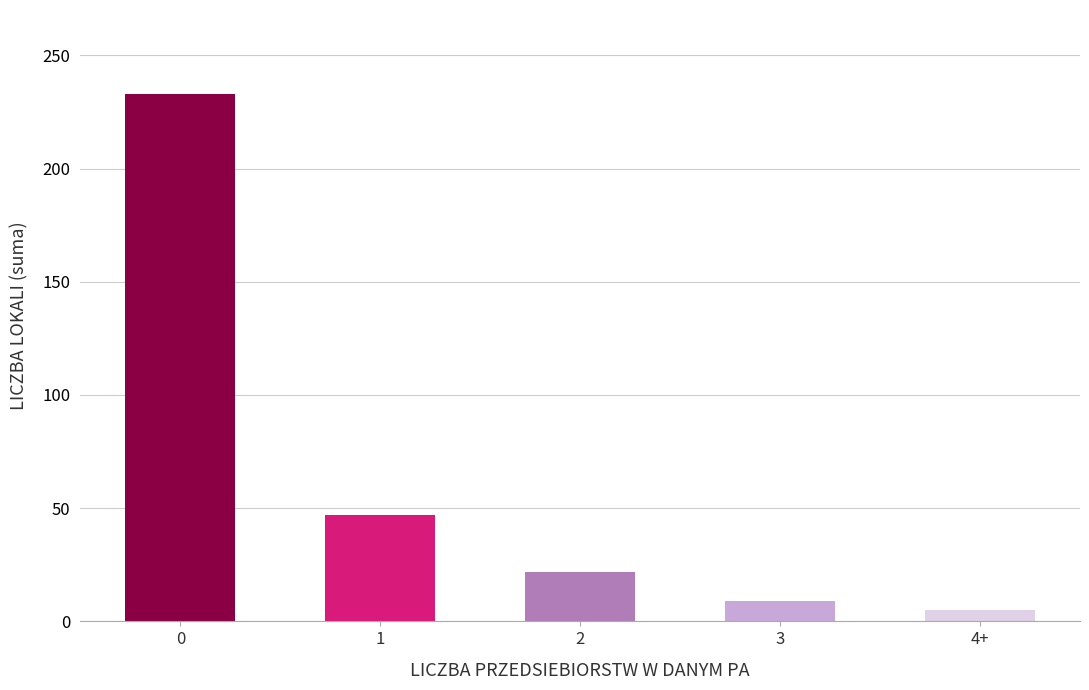

What is the ratio of the value at 0 to the value at 1?

5.0